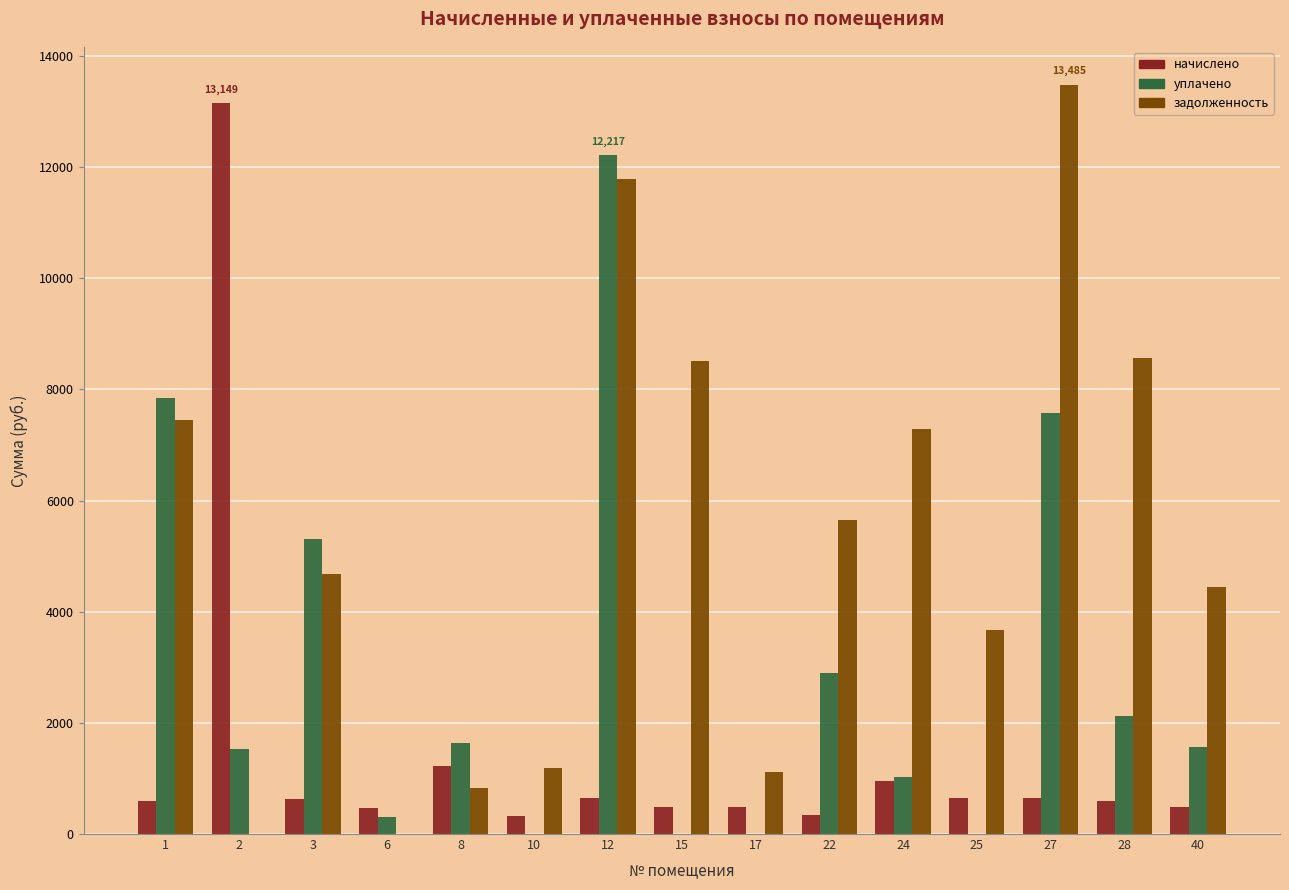

How many groups of bars are there?

15